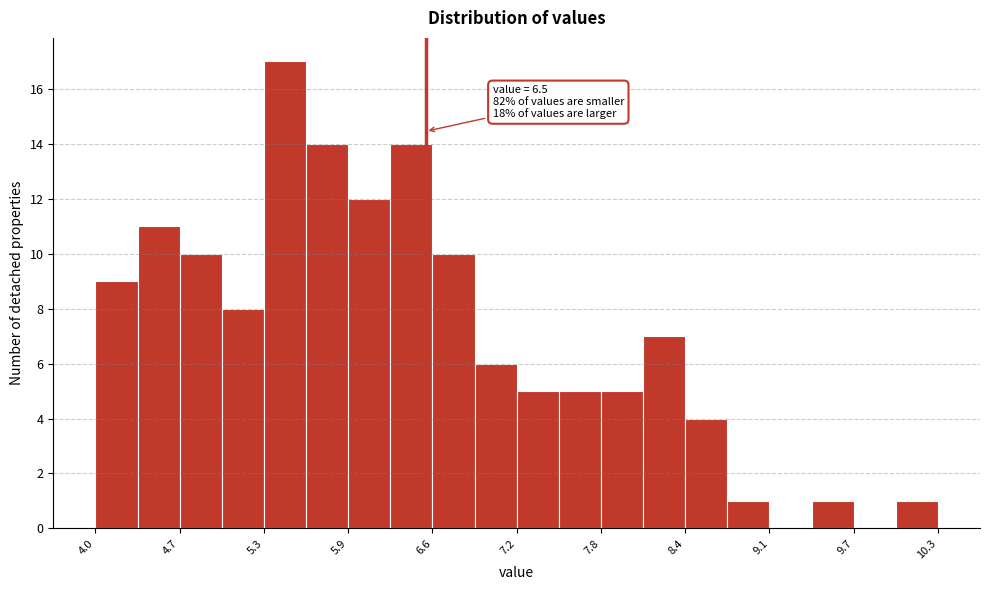

Around what value on the x-axis is the tallest bar? Give the approximate position of its centre, as read against the axis.

5.4